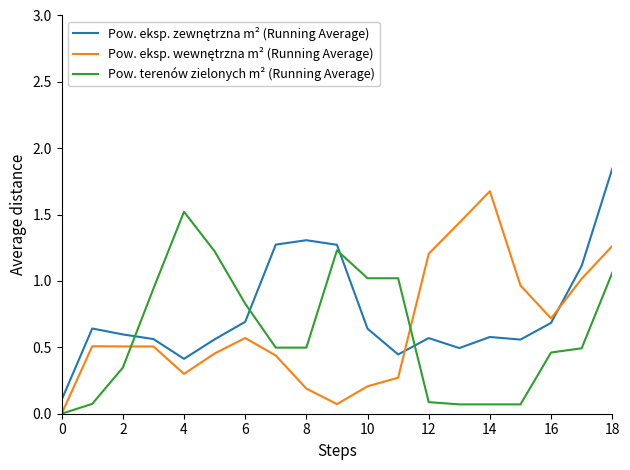

Reading left to right, list all the values displayed in this chart.

Pow. eksp. zewnętrzna m² (Running Average): 0.1	0.6	0.6	0.6	0.4	0.6	0.7	1.3	1.3	1.3	0.6	0.4	0.6	0.5	0.6	0.6	0.7	1.1	1.8
Pow. eksp. wewnętrzna m² (Running Average): 0.0	0.5	0.5	0.5	0.3	0.5	0.6	0.4	0.2	0.1	0.2	0.3	1.2	1.4	1.7	1.0	0.7	1.0	1.3
Pow. terenów zielonych m² (Running Average): 0.0	0.1	0.3	0.9	1.5	1.2	0.8	0.5	0.5	1.2	1.0	1.0	0.1	0.1	0.1	0.1	0.5	0.5	1.1